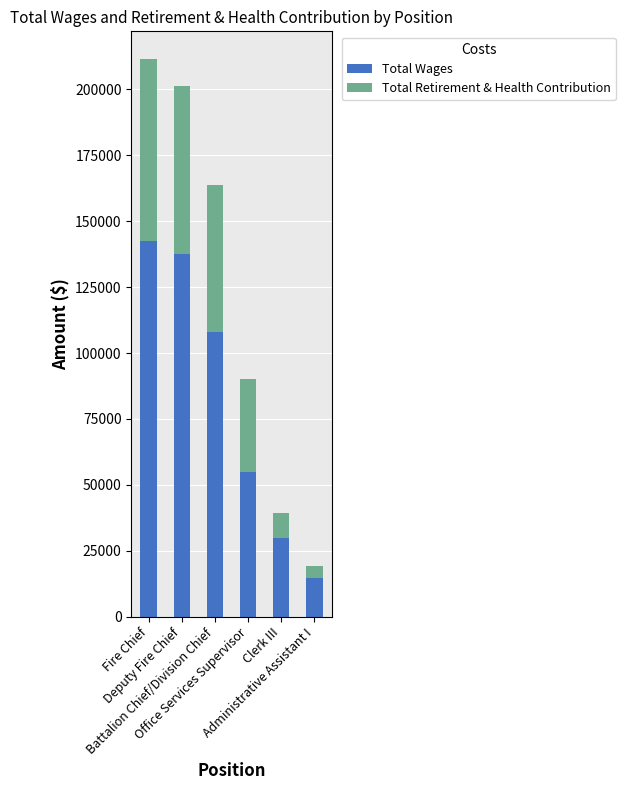

At which category is the sum across all series the highest?

Fire Chief